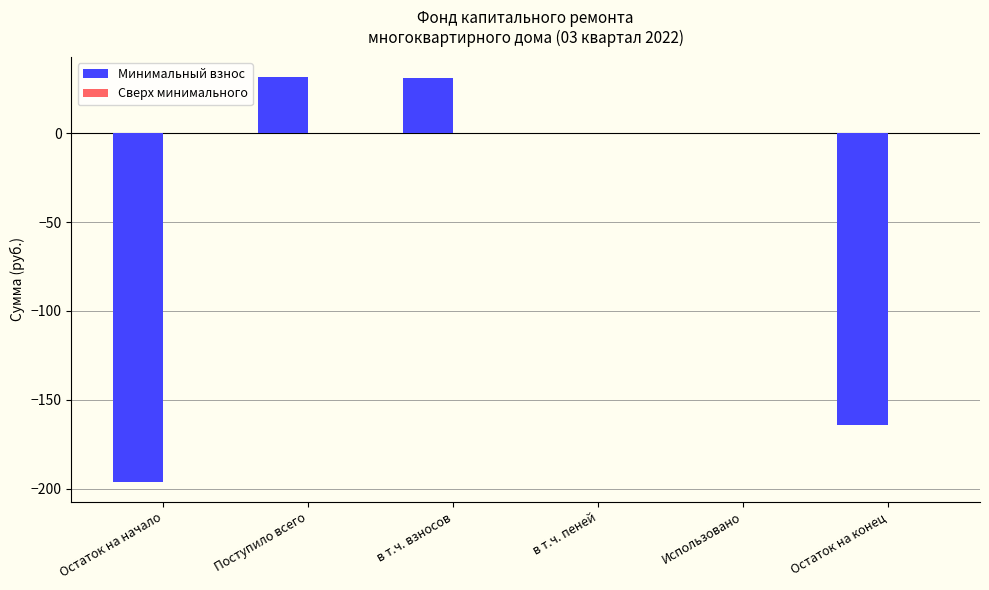

True or false: the data shows 31.3 at в т.ч. взносов.

True